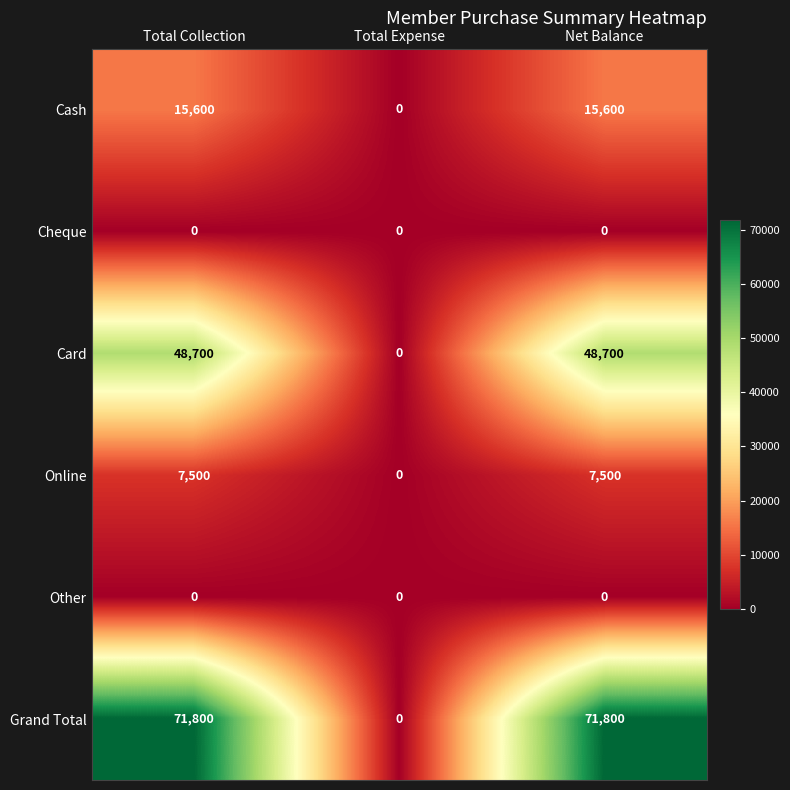

What is the total value across all series at Net Balance?

143600